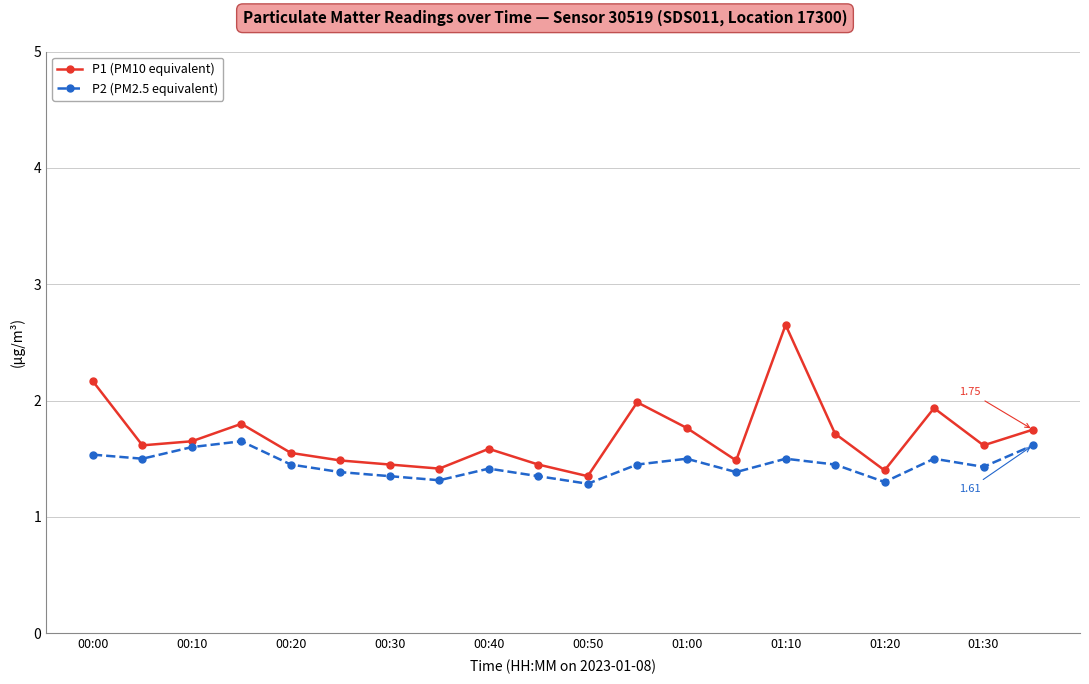

List the series in order of their peak value, lowest first.

P2 (PM2.5 equivalent), P1 (PM10 equivalent)